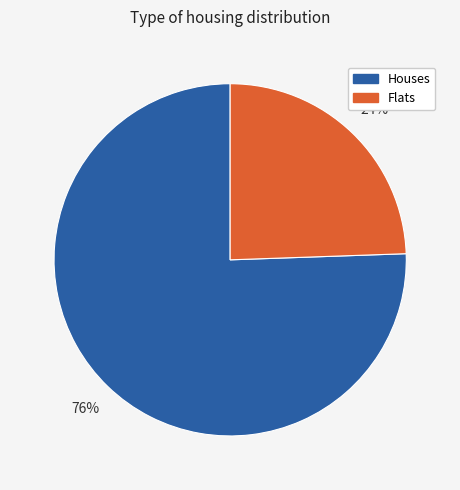

To the nearest percent, what is the average slice percentage?

50%